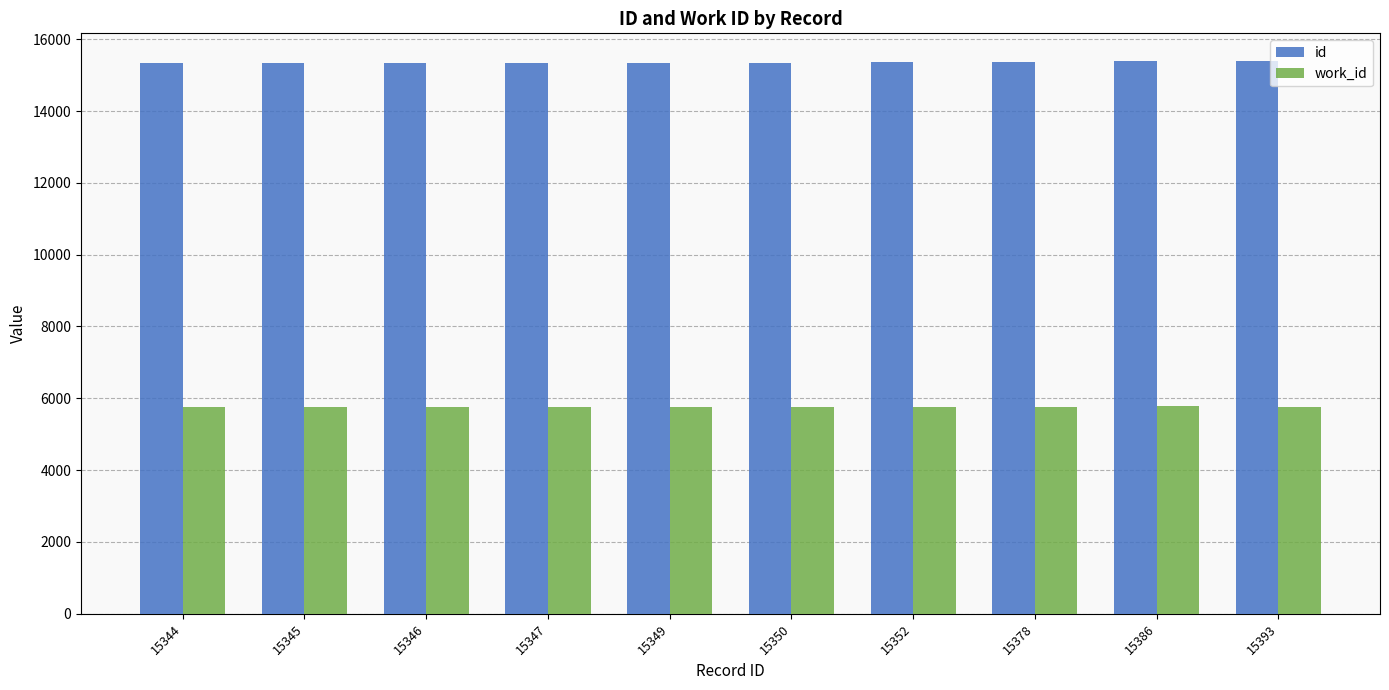

List the series in order of their peak value, highest first.

id, work_id